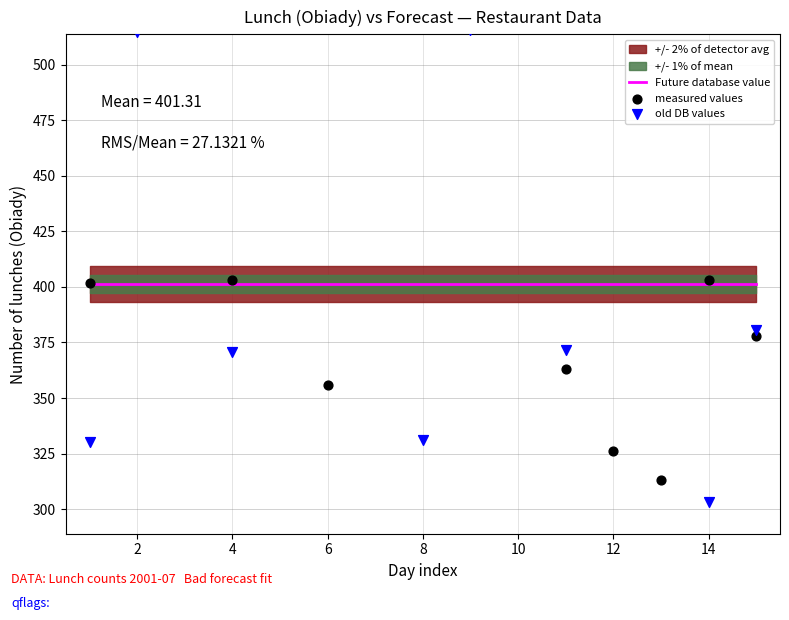

At how many categories does at least one series exceed 359?

15